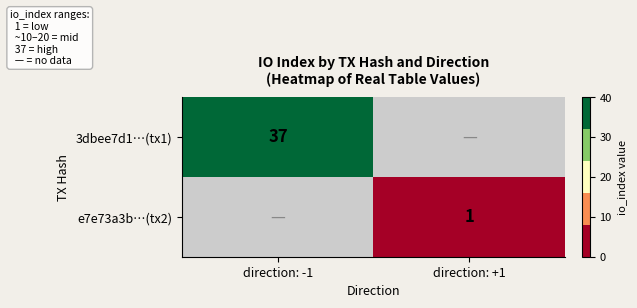

Between direction: +1 and direction: -1, which is larger?

direction: -1